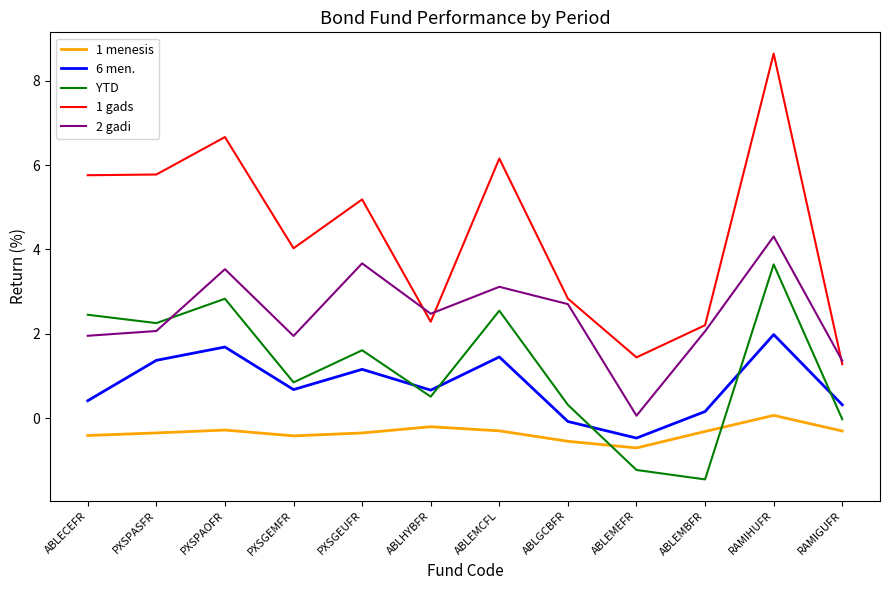

Is this an area chart (filled region under the line)?

No